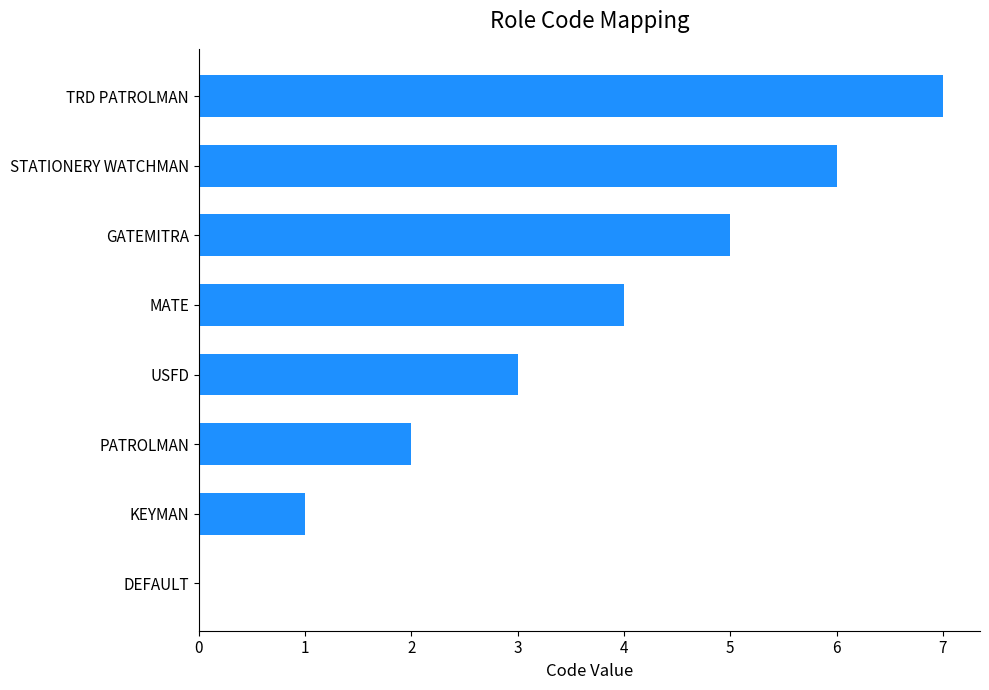

What is the sum of all values?

28